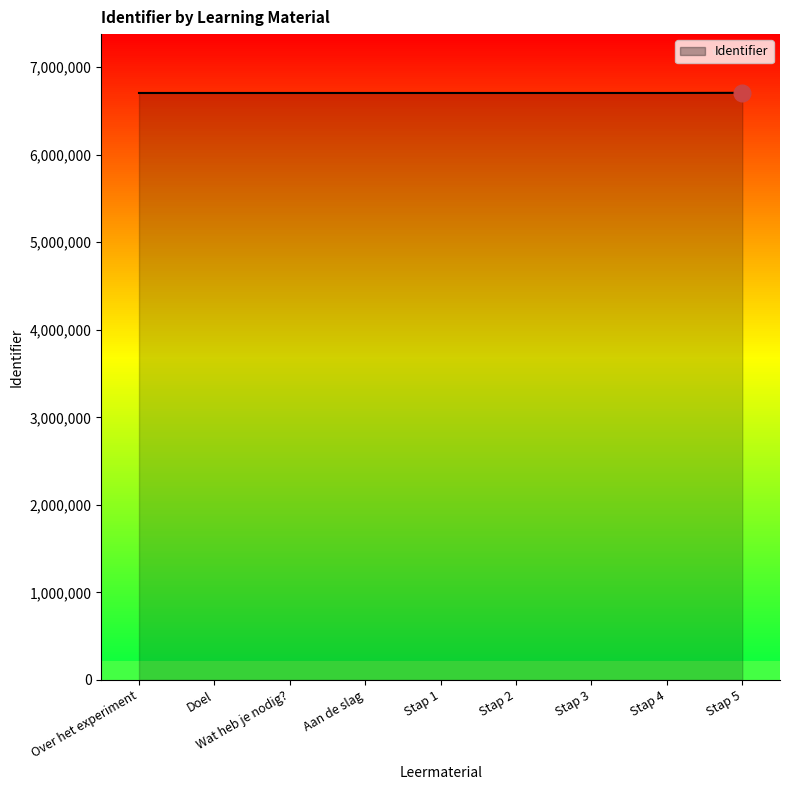

Is it true that the value at Stap 5 is 9026844?

False